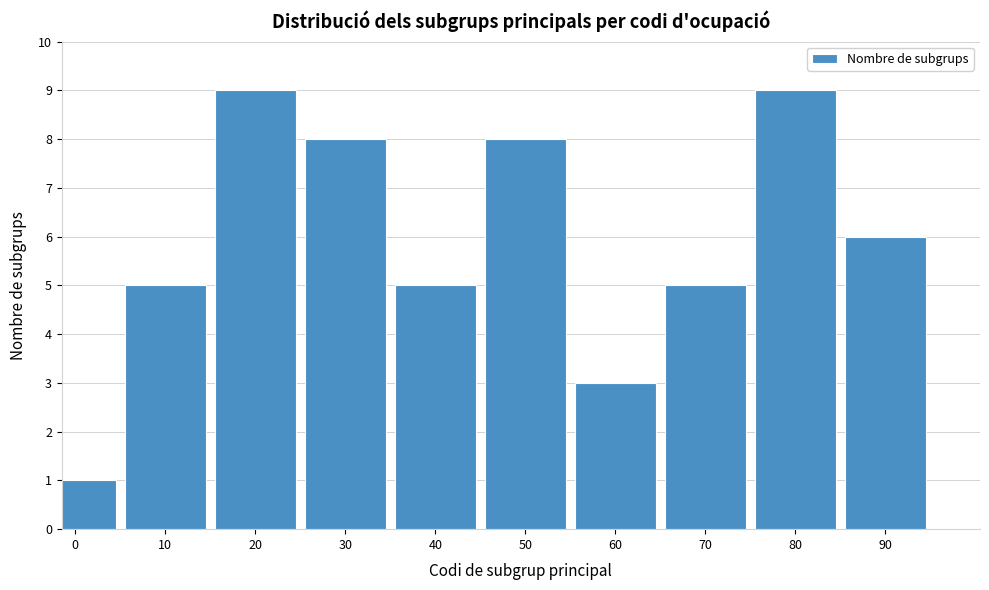

Reading right to left, transcribe all the data shown in this chart.

6	9	5	3	8	5	8	9	5	1